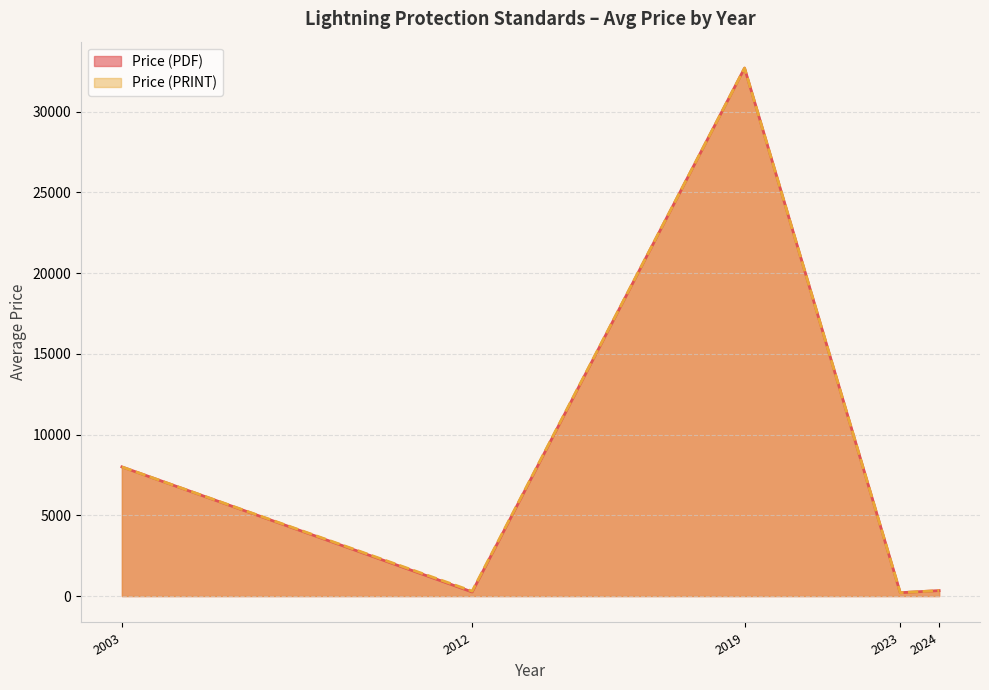

True or false: Price (PDF) and Price (PRINT) cross at least once.

False